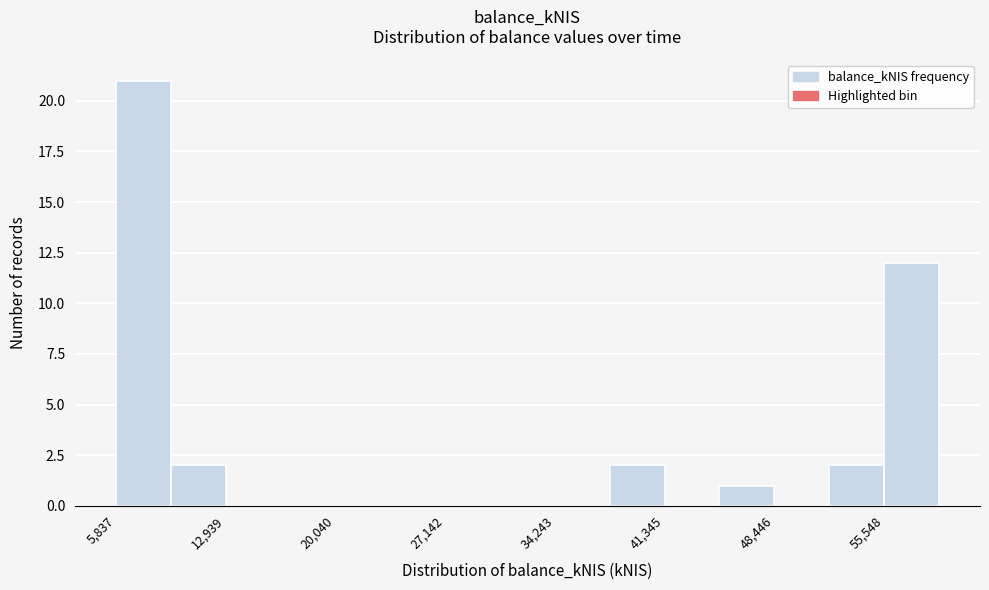

Around what value on the x-axis is the tallest bar? Give the approximate position of its centre, as read against the axis.

8000